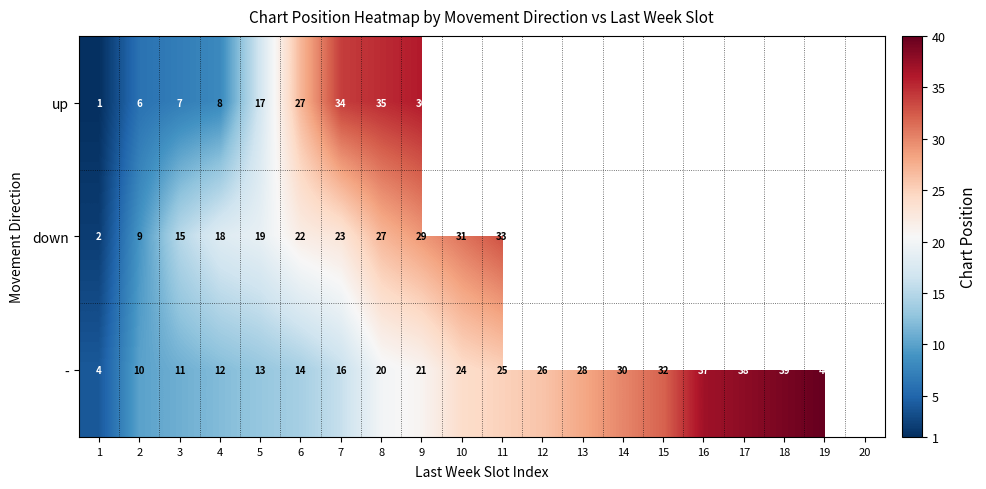

The value of - at 6 is 14. True or false?

True